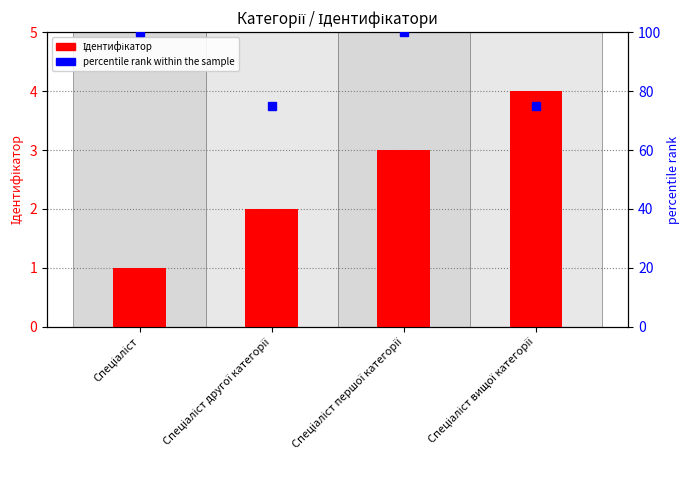

List the labels in order of value, smallest first.

Спеціаліст, Спеціаліст другої категорії, Спеціаліст першої категорії, Спеціаліст вищої категорії